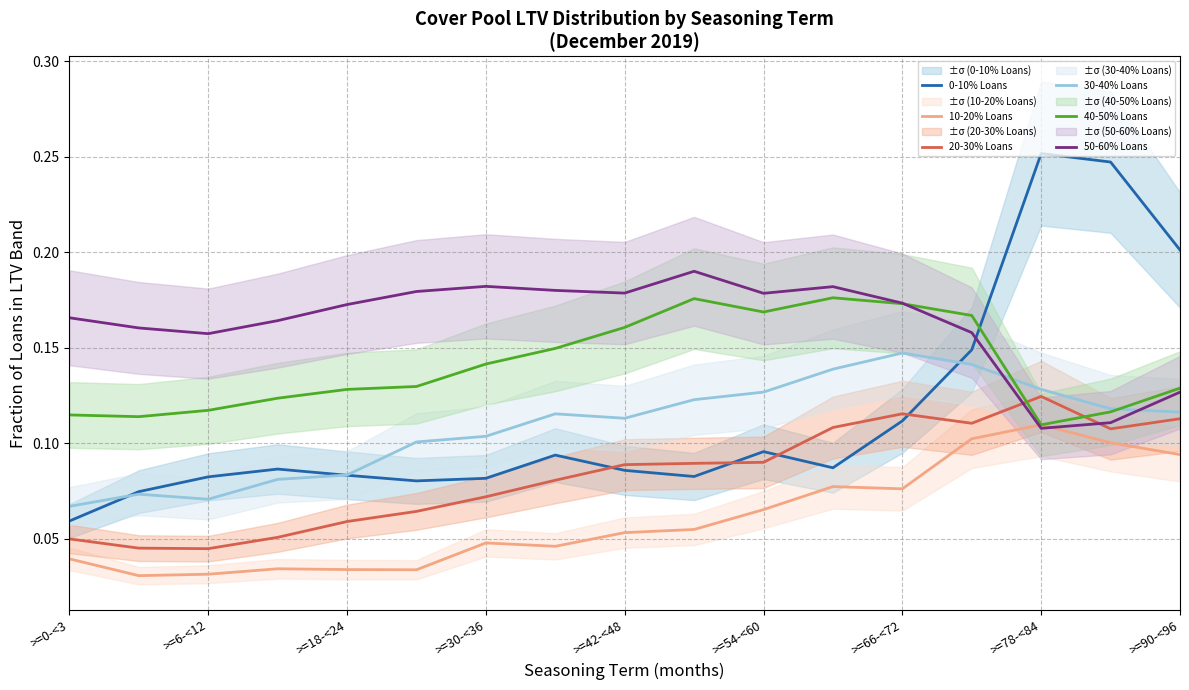

Is it true that 0-10% Loans equals 0.1 at >=90-<96?

False